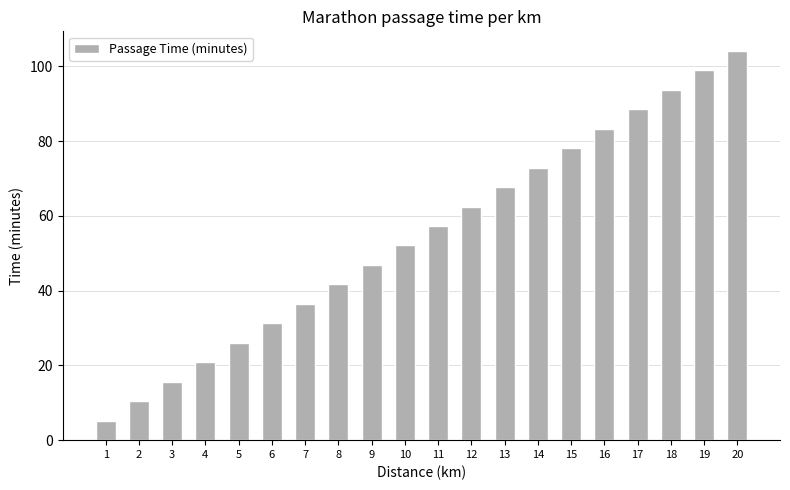

Is it true that the value at 9 is 70.8?

False